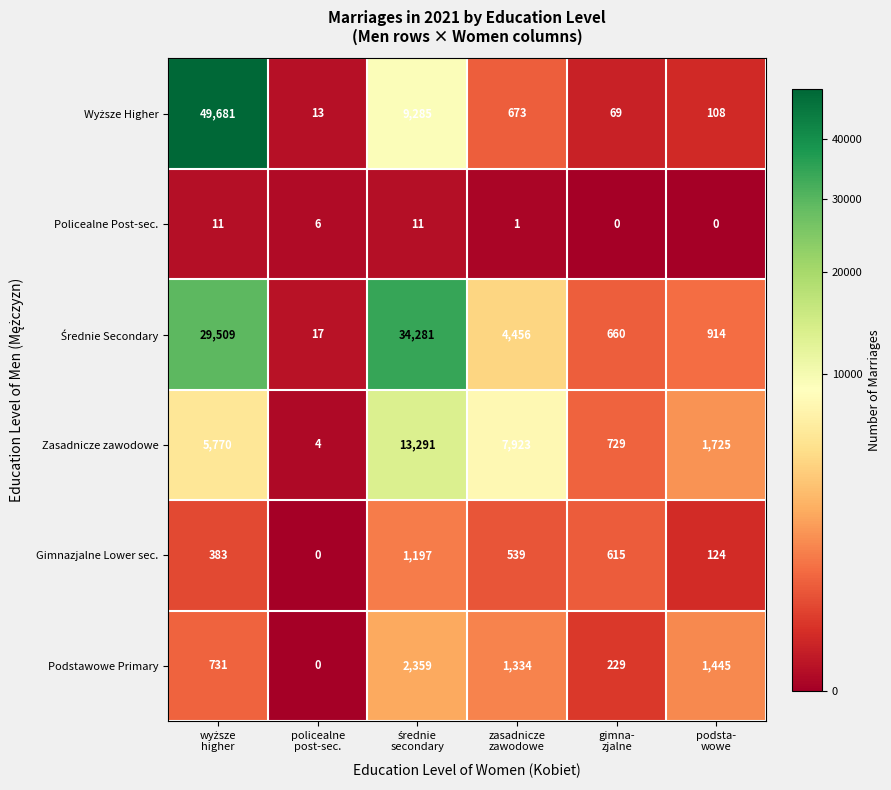

What is the sum of all Policealne Post-sec. values?

29